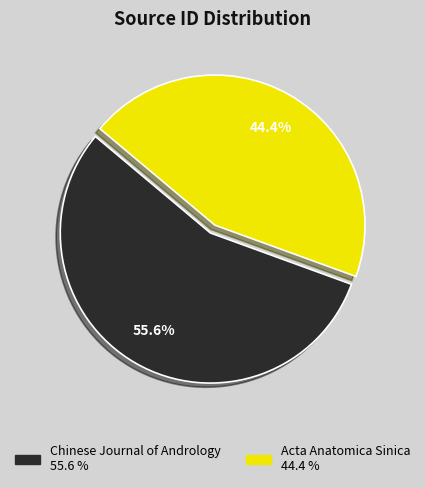

Is Chinese Journal of Andrology the majority of the pie?

Yes